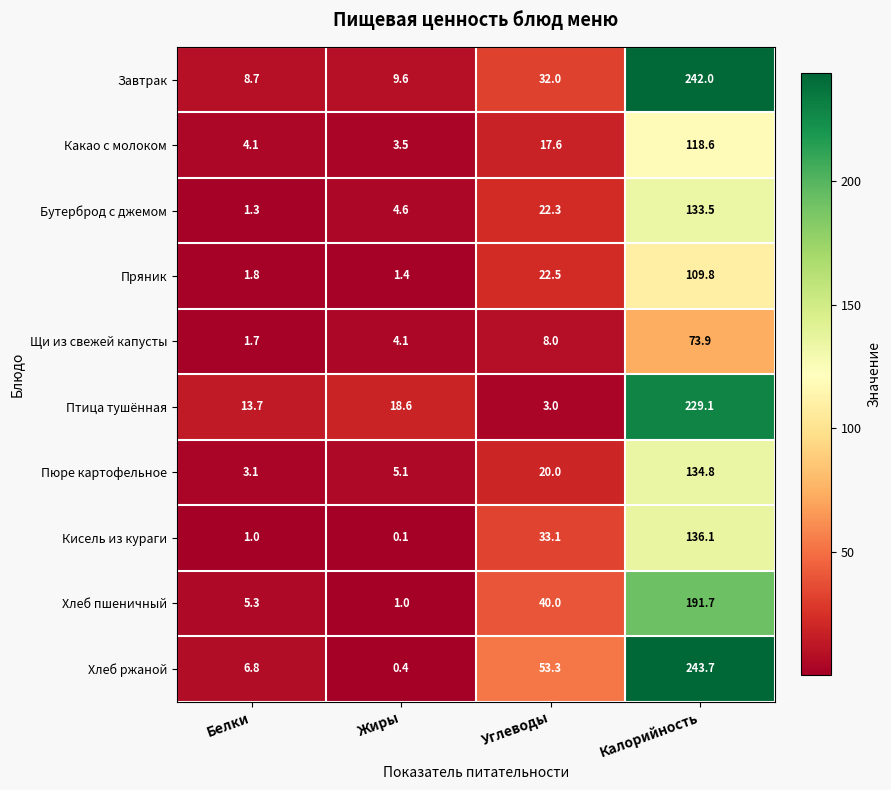

List the series in order of their peak value, highest first.

Хлеб ржаной, Завтрак, Птица тушённая, Хлеб пшеничный, Кисель из кураги, Пюре картофельное, Бутерброд с джемом, Какао с молоком, Пряник, Щи из свежей капусты